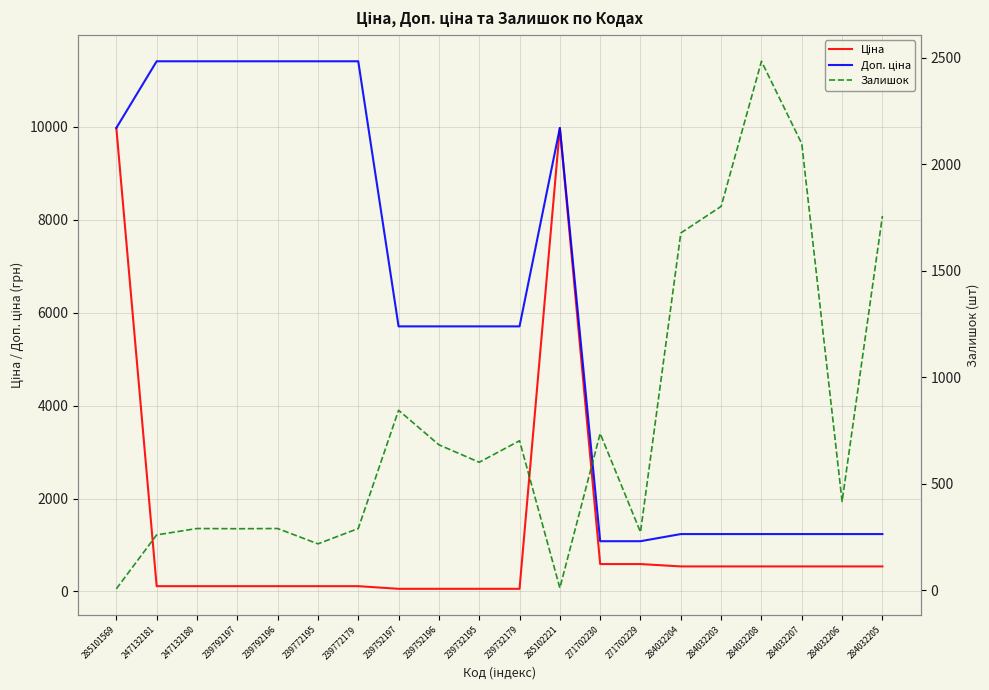

Which series has the largest total across all categories?

Доп. ціна